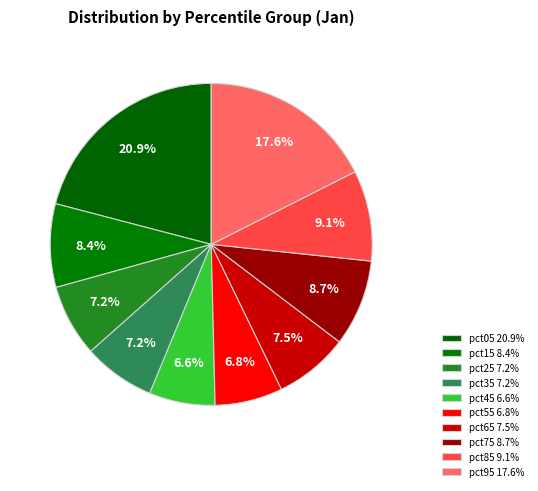

True or false: pct75 accounts for 20% of the total.

False